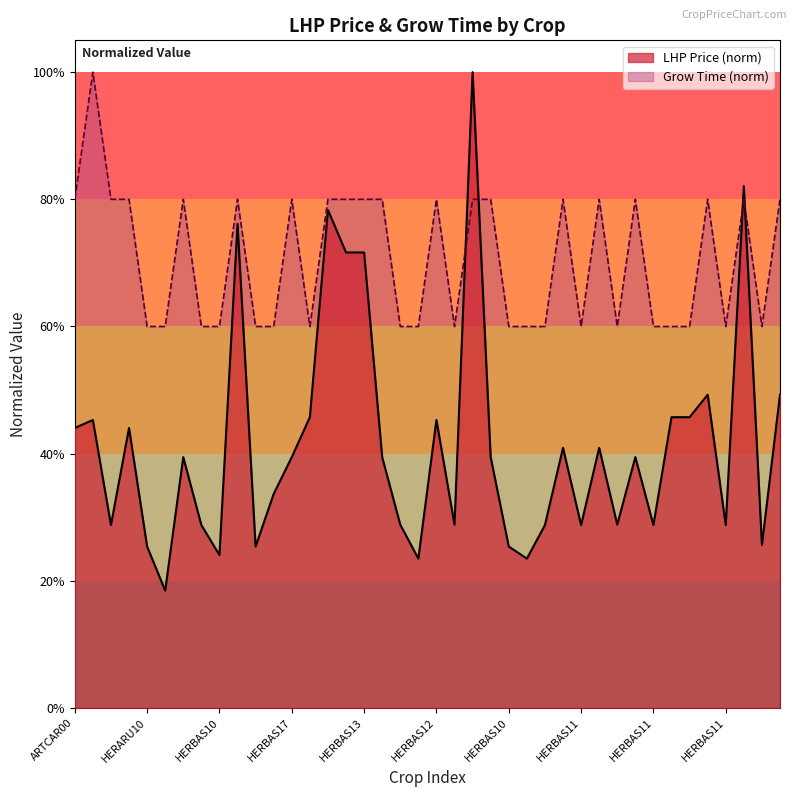

Which series has the largest range (max minus min)?

LHP Price (norm)